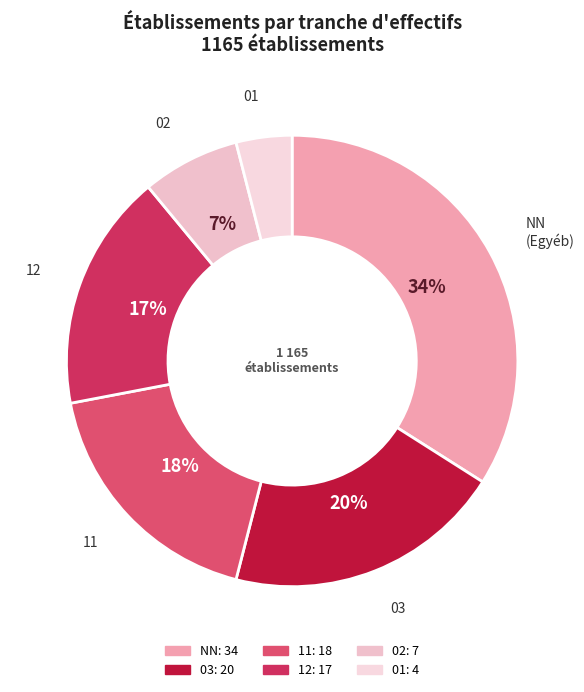

To the nearest percent, what percentage of the pie is 02?

7%